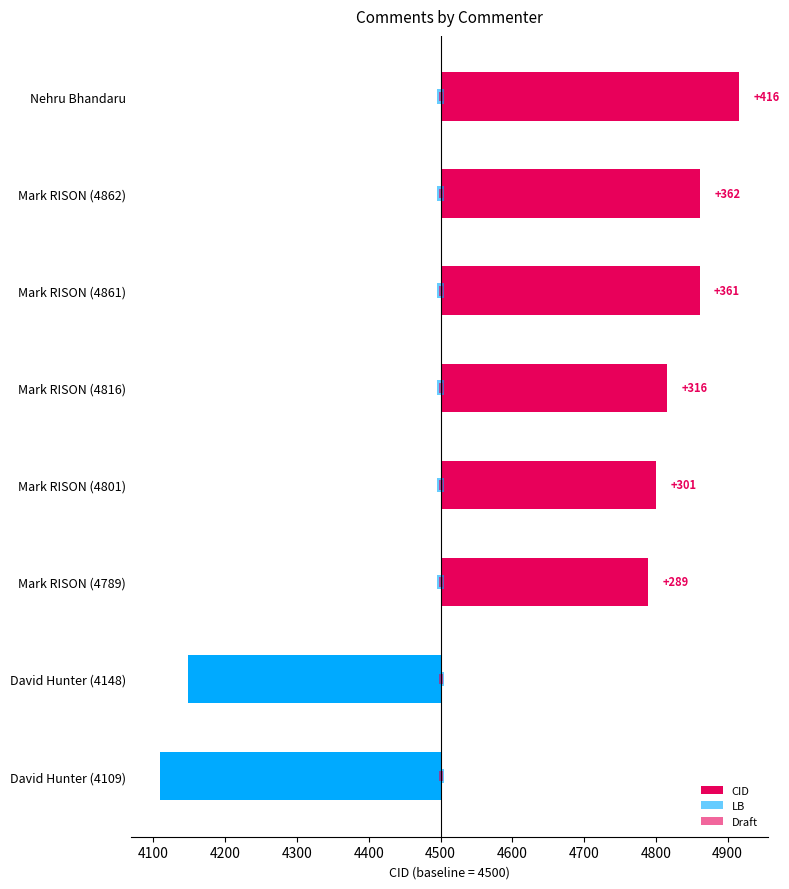

Reading left to right, extract all data points from this chart.

CID: 416.0	362.0	361.0	316.0	301.0	289.0	-352.0	-391.0
LB: 0.1	0.1	0.1	0.1	0.1	0.1	0.1	0.1
Draft: 0.1	0.1	0.1	0.1	0.1	0.1	0.1	0.1